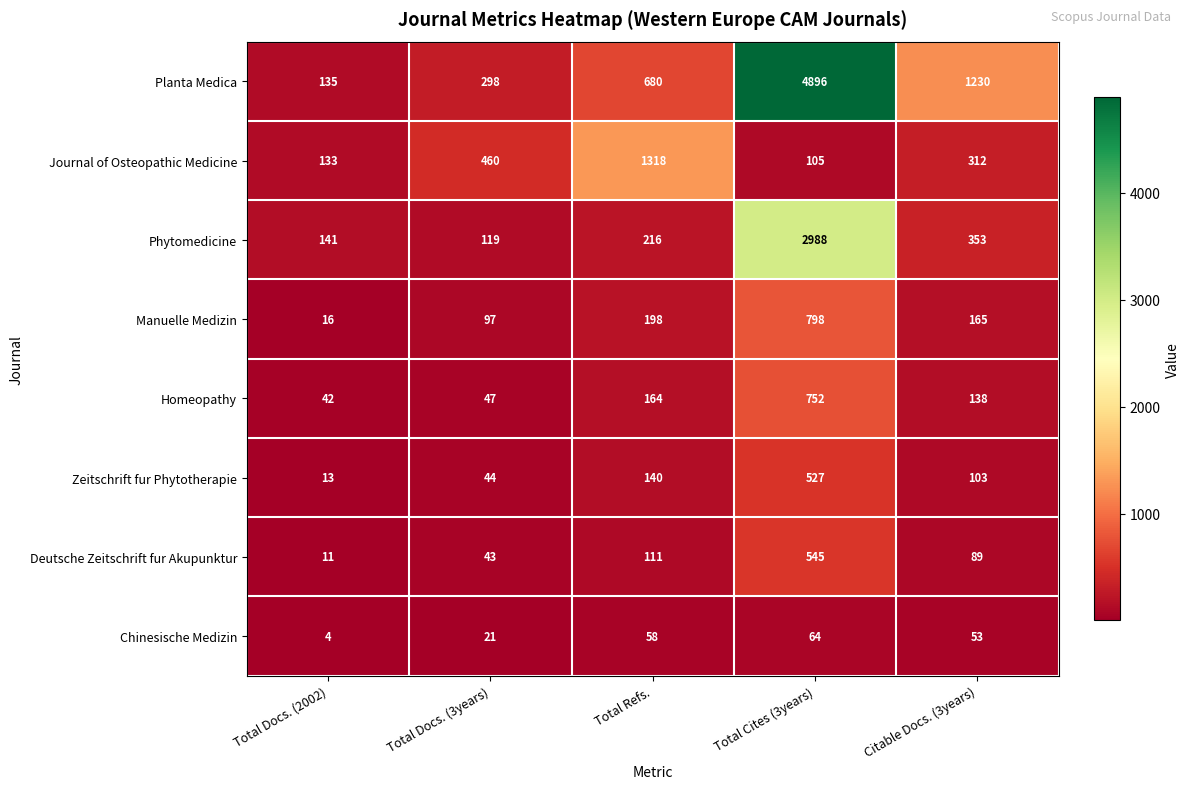

Rank the series by their maximum value, from lowest to highest.

Chinesische Medizin, Zeitschrift fur Phytotherapie, Deutsche Zeitschrift fur Akupunktur, Homeopathy, Manuelle Medizin, Journal of Osteopathic Medicine, Phytomedicine, Planta Medica